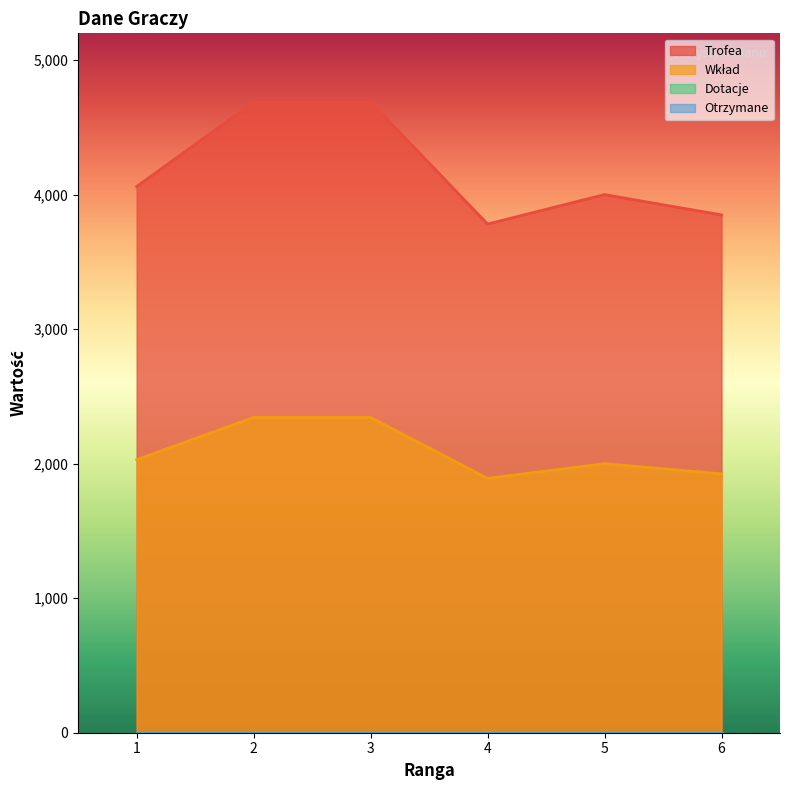

Which has a higher value, 5 or 3?

3